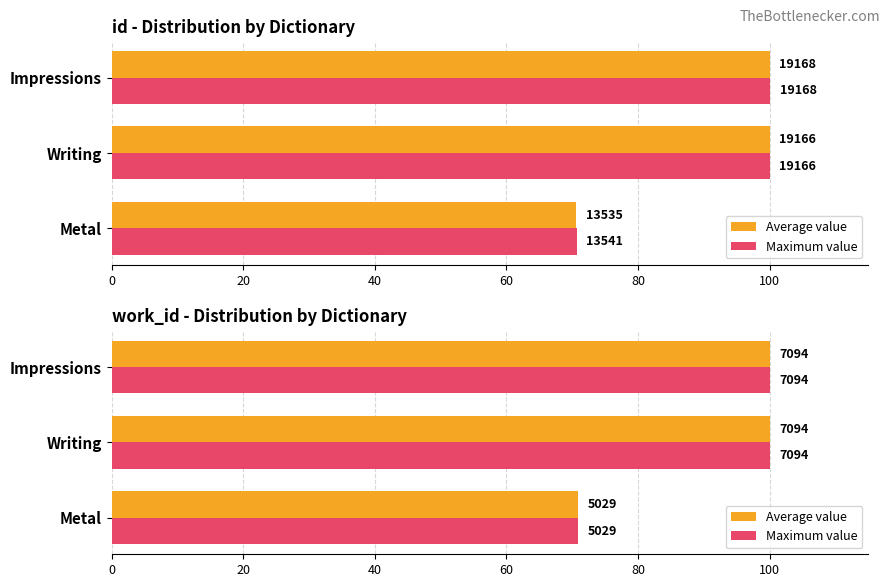

Reading left to right, extract all data points from this chart.

Average value: 70.9	100.0	100.0
Maximum value: 70.9	100.0	100.0